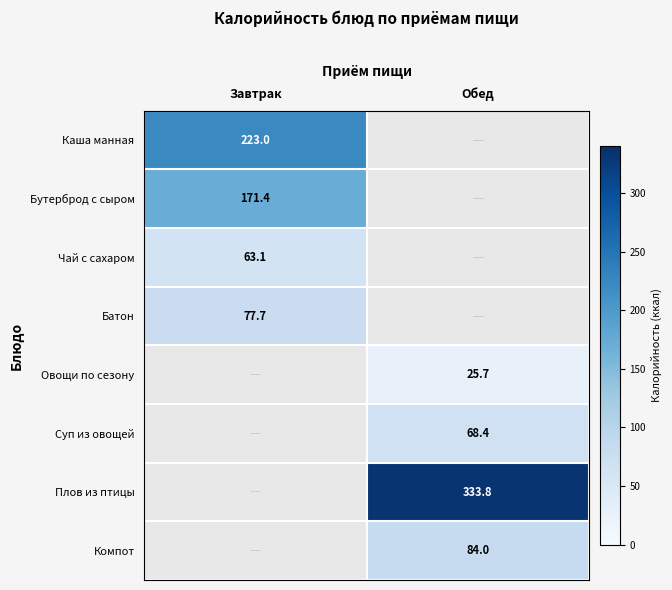

The Овощи по сезону series shows 6.4 at Обед. True or false?

False